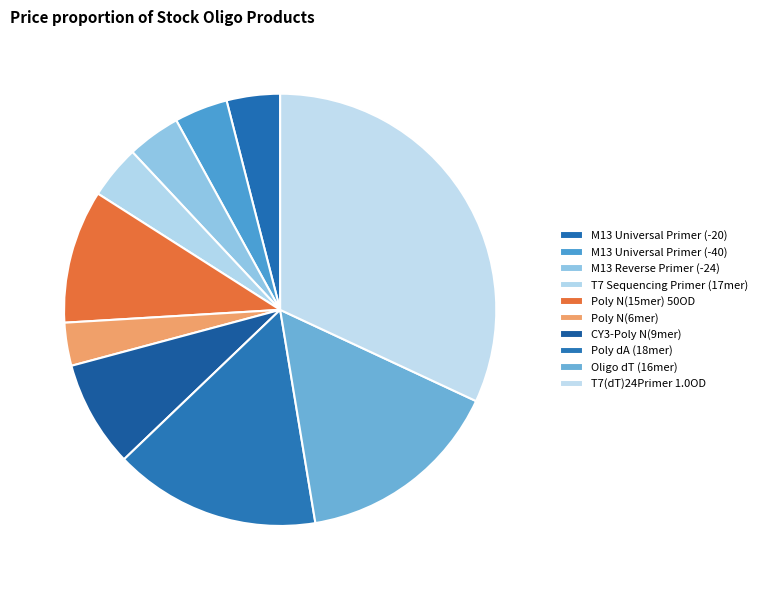

How many segments does this pie chart have?

10